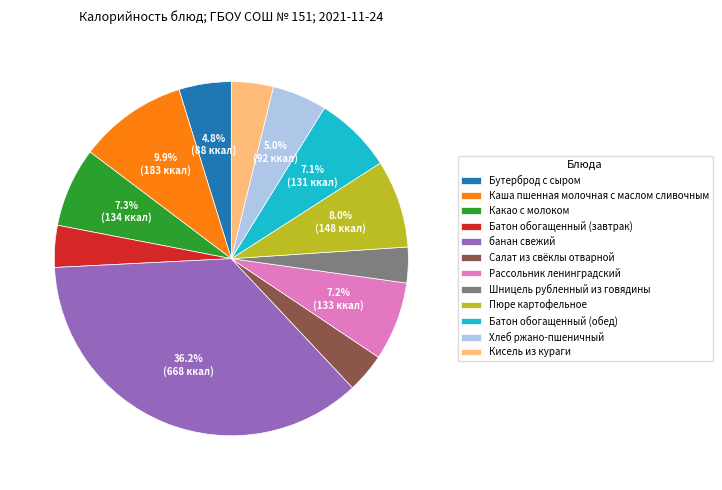

Does any single category account for the majority?

No